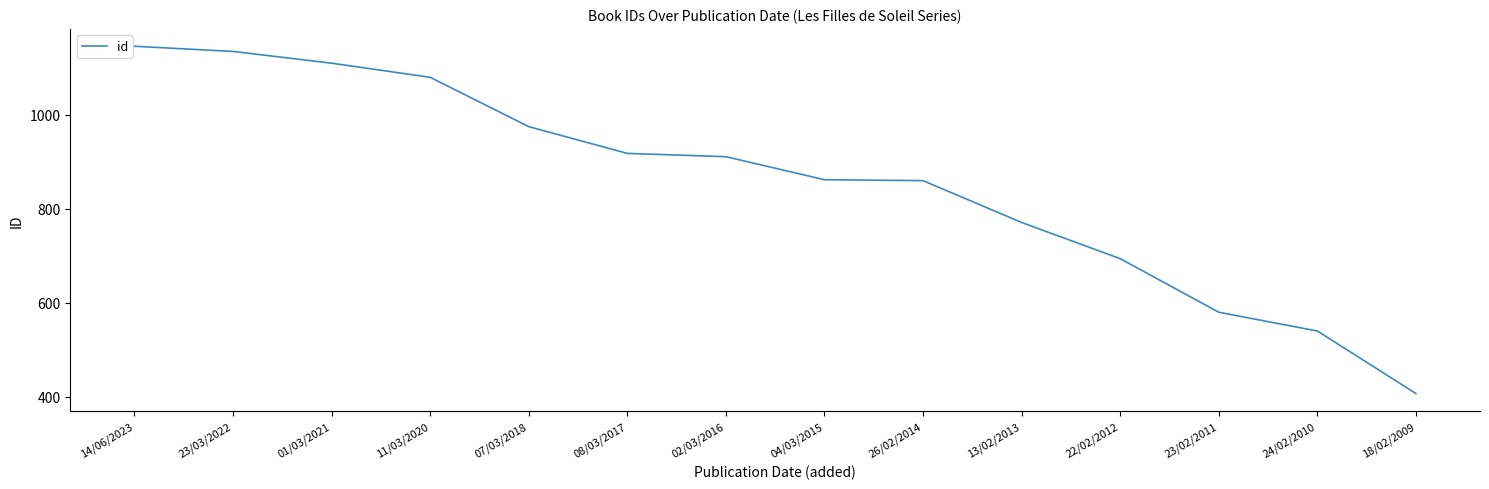

What is the sum of the values at 11/03/2020 and 23/02/2011?

1660